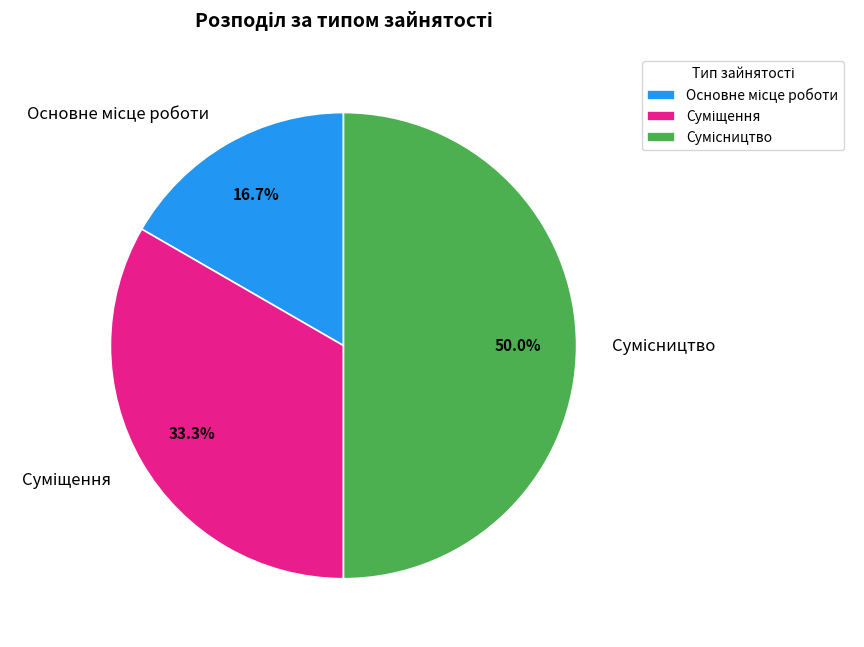

Which has a higher value, Сумісництво or Основне місце роботи?

Сумісництво